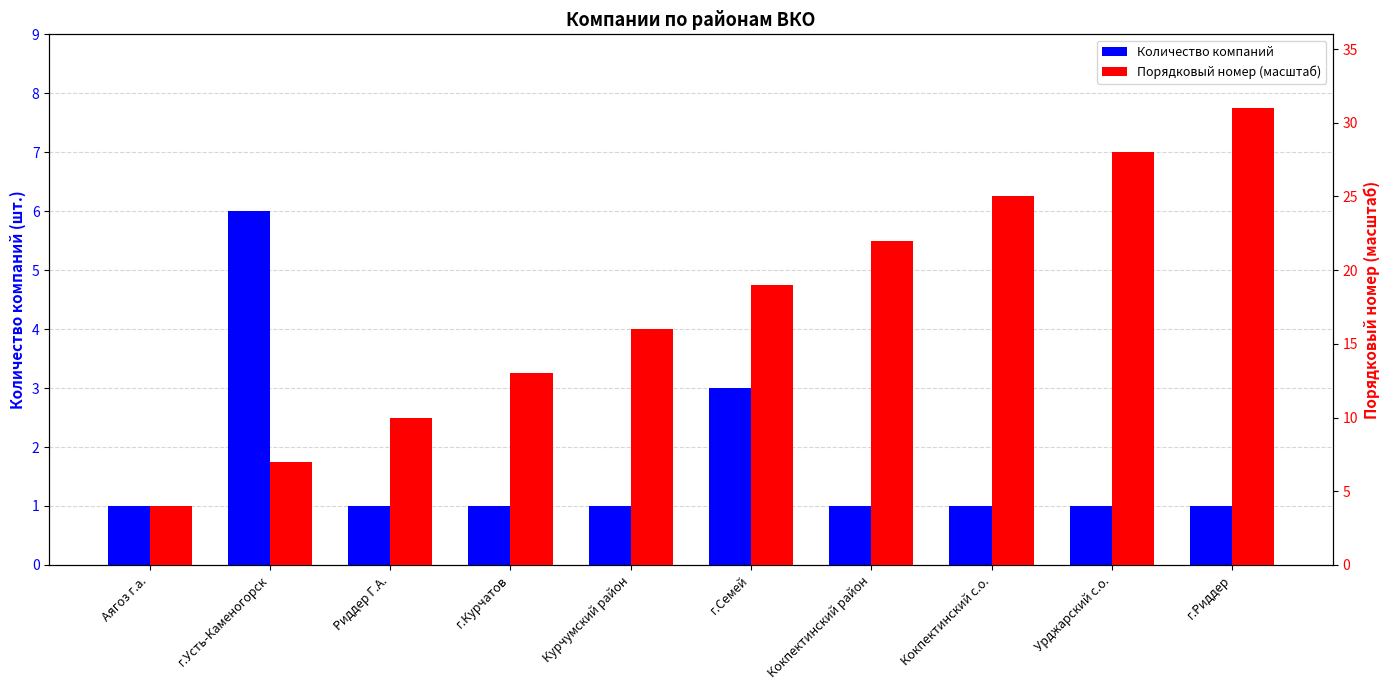

Is the value of Количество компаний at Урджарский с.о. greater than the value of Порядковый номер (масштаб) at г.Курчатов?

No